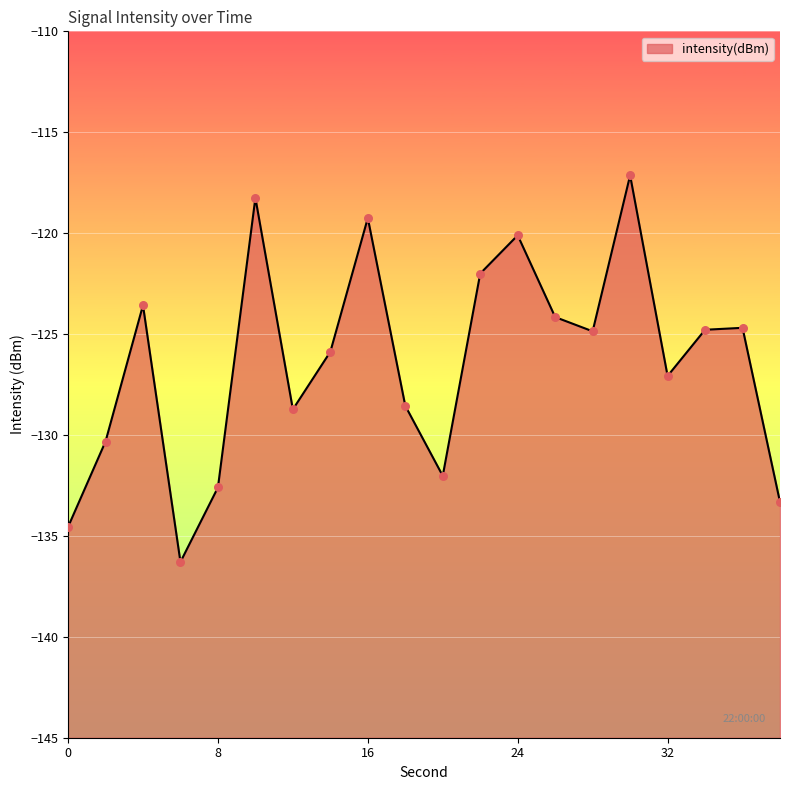

Between 18 and 34, which is larger?

34